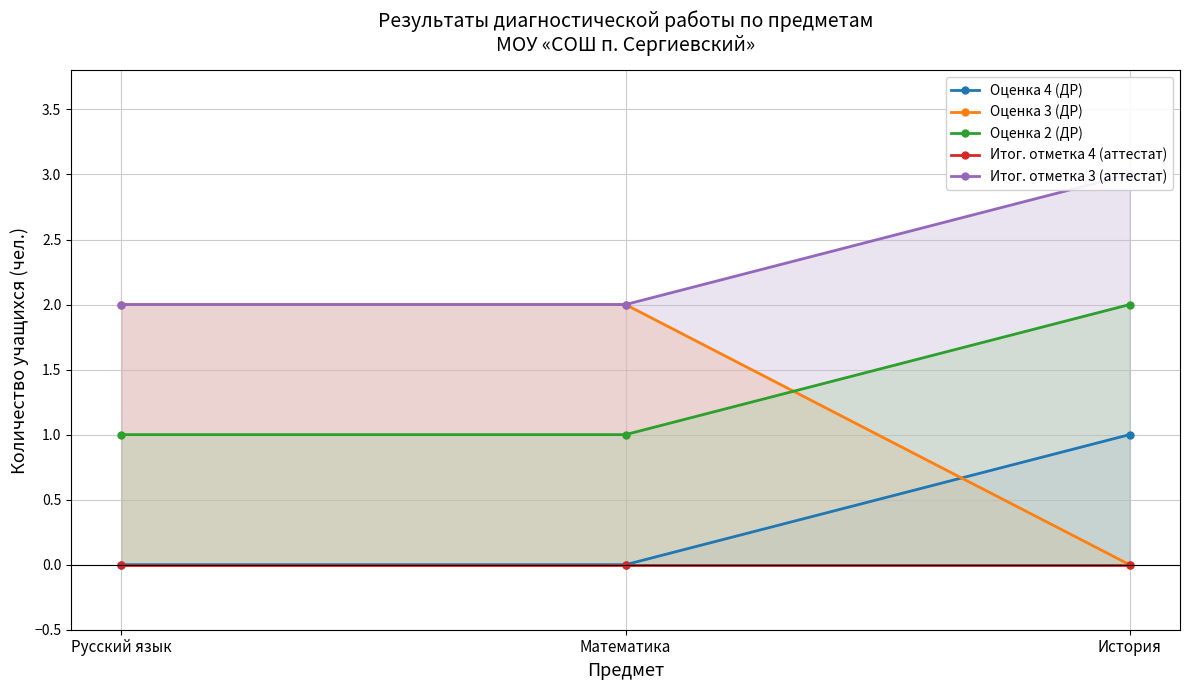

What is the maximum value shown in the chart?

3